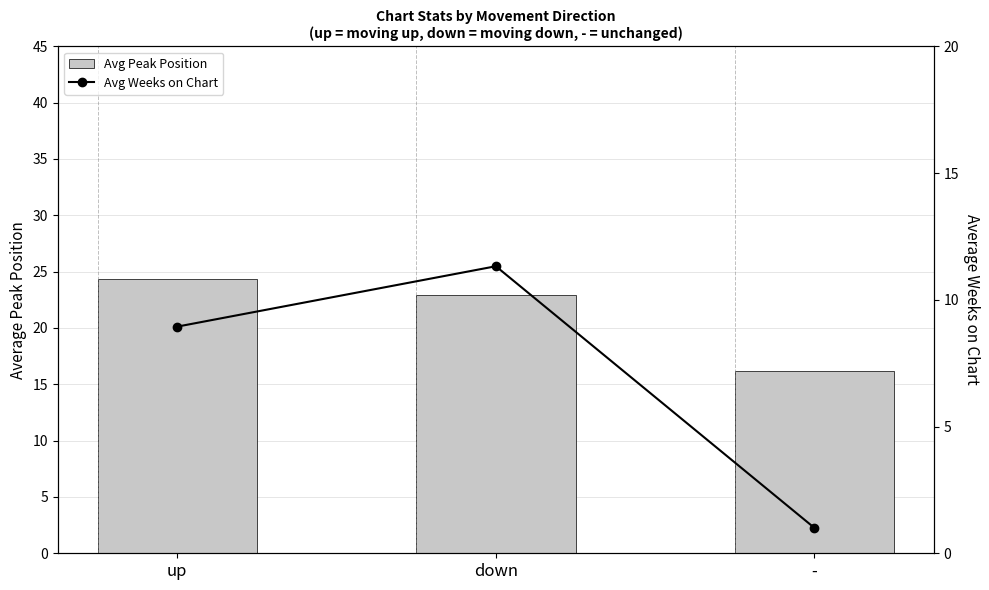

What is the total value across all series at down?

34.2